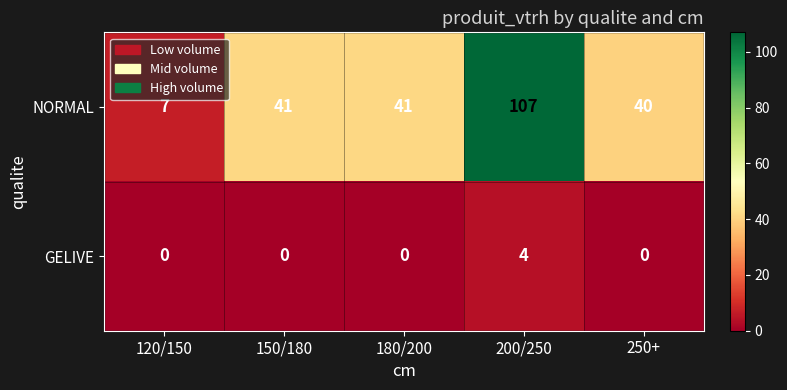

At which category is the sum across all series the highest?

200/250